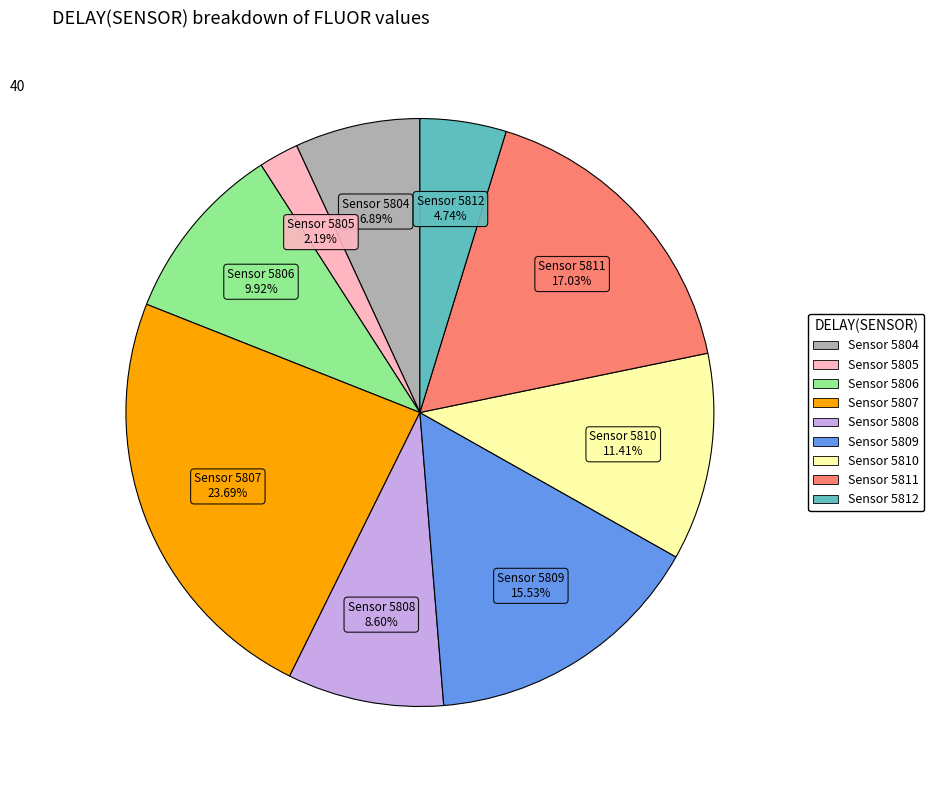

Is there any slice that represents more than half of the pie?

No